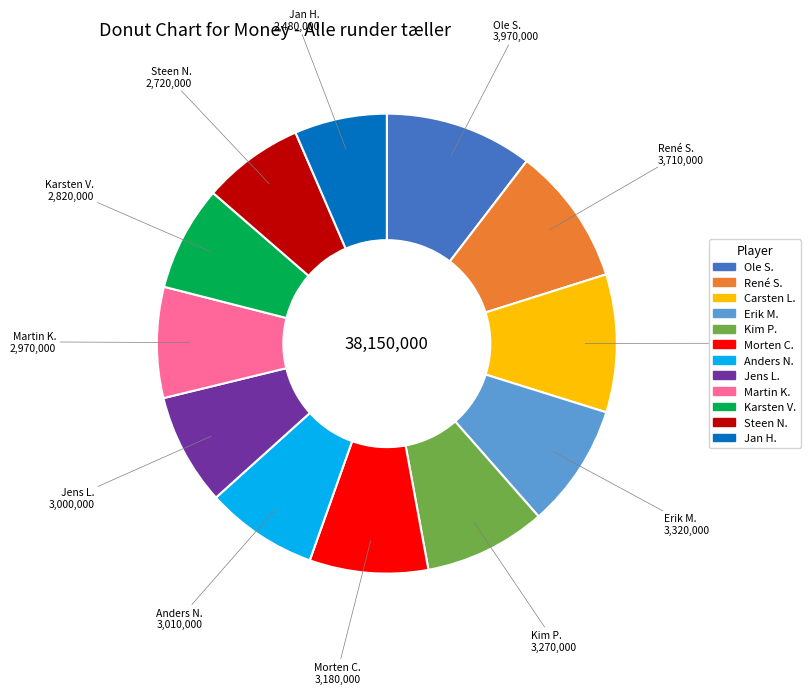

Approximately how many times larger is the value at Morten C. compared to Anders N.?

1.1